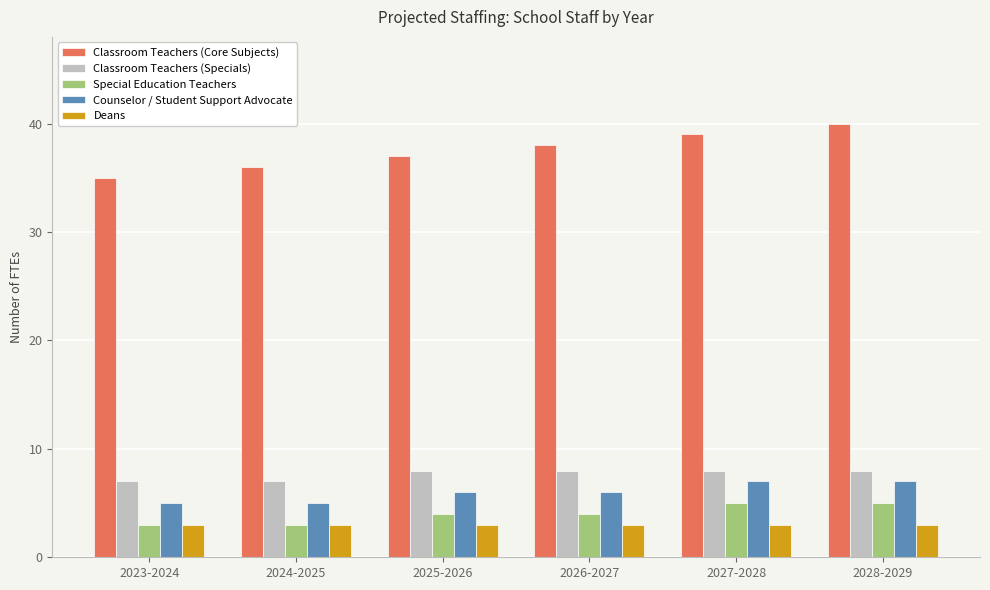

Which series has the widest spread of values?

Classroom Teachers (Core Subjects)